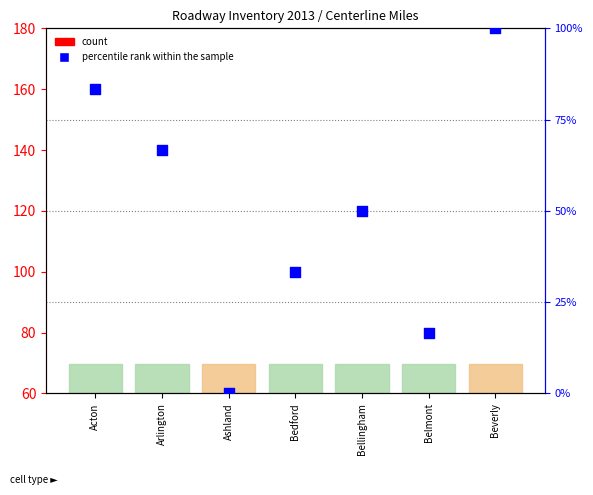

What is the total value across all series at Bellingham?

64.8